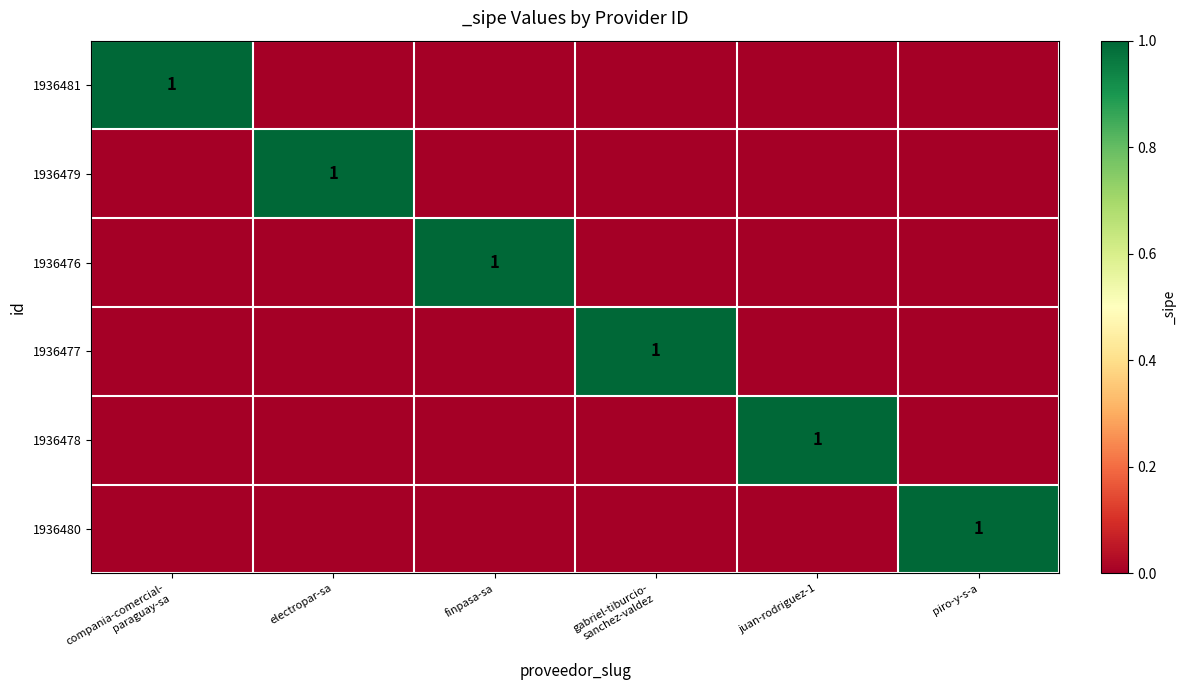

Between finpasa-sa and gabriel-tiburcio-
sanchez-valdez, which is larger?

finpasa-sa